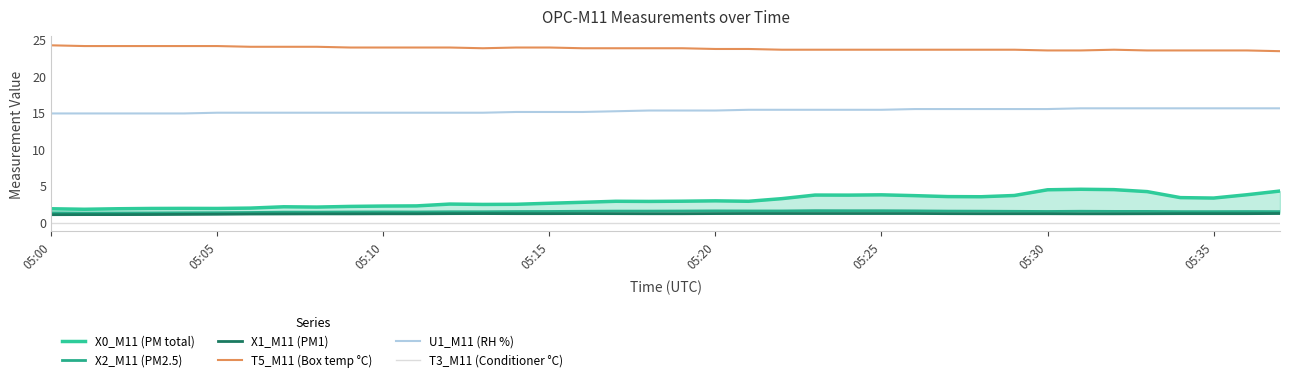

What is the maximum value for U1_M11 (RH %)?

15.6